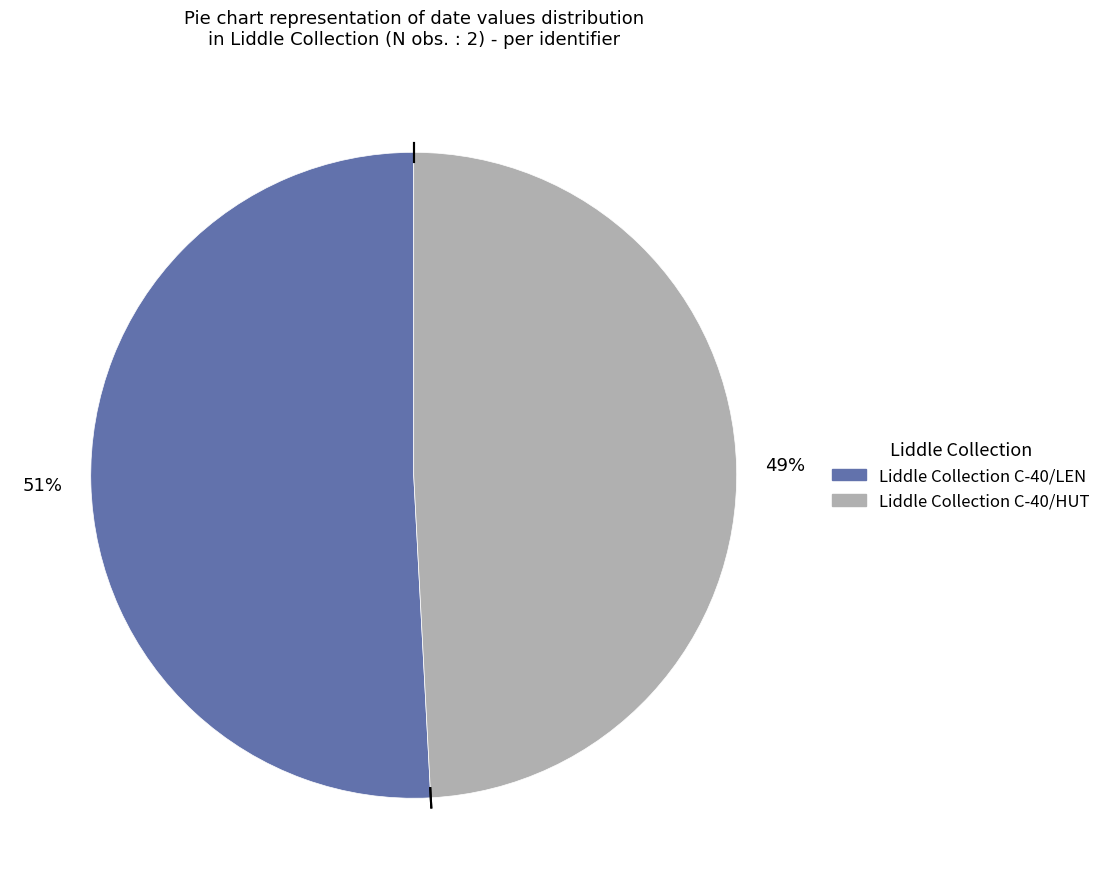

Which has a higher value, Liddle Collection C-40/HUT or Liddle Collection C-40/LEN?

Liddle Collection C-40/LEN